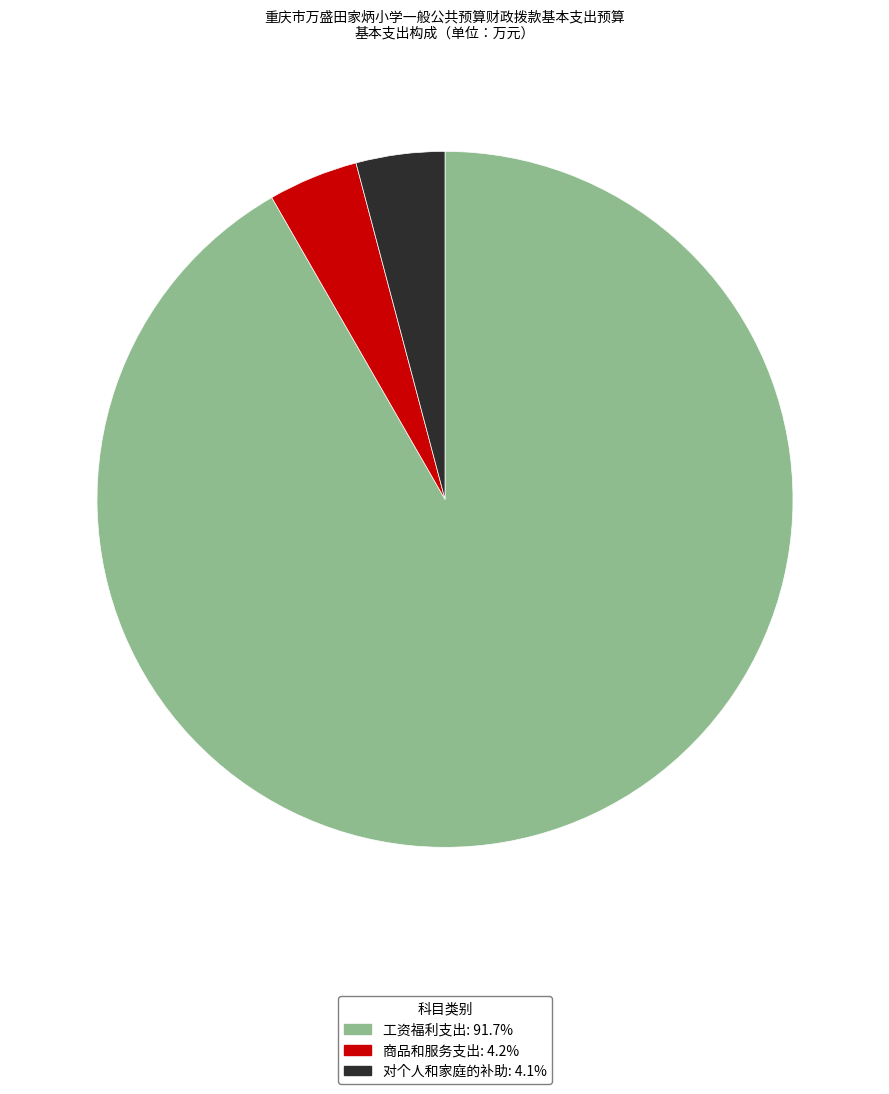

Does any single category account for the majority?

Yes